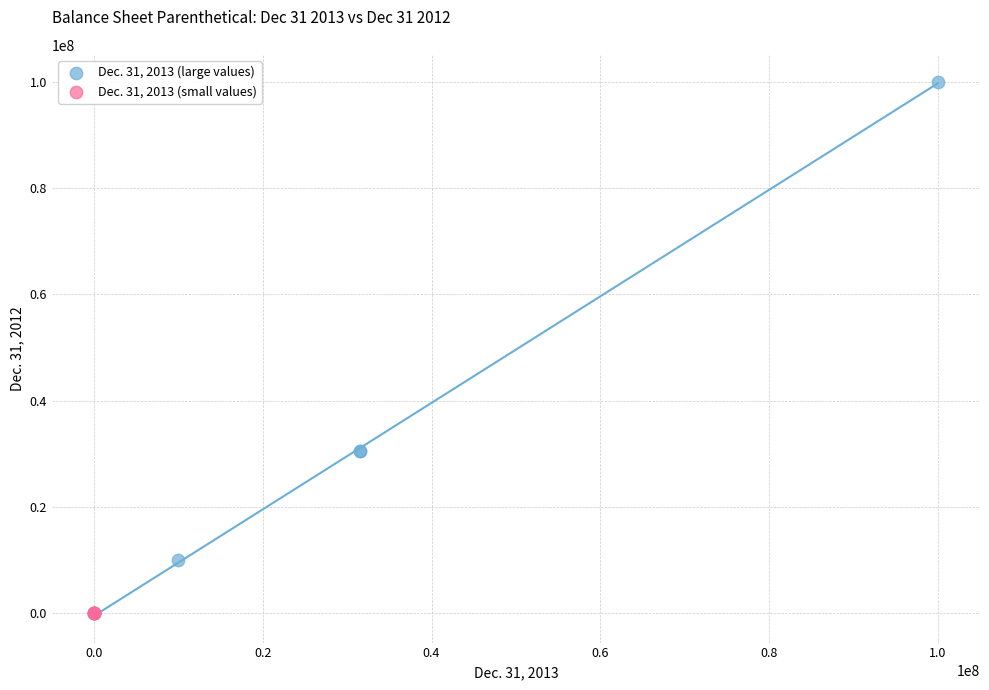

Which series reaches the maximum Y coordinate?

Dec. 31, 2013 (large values)